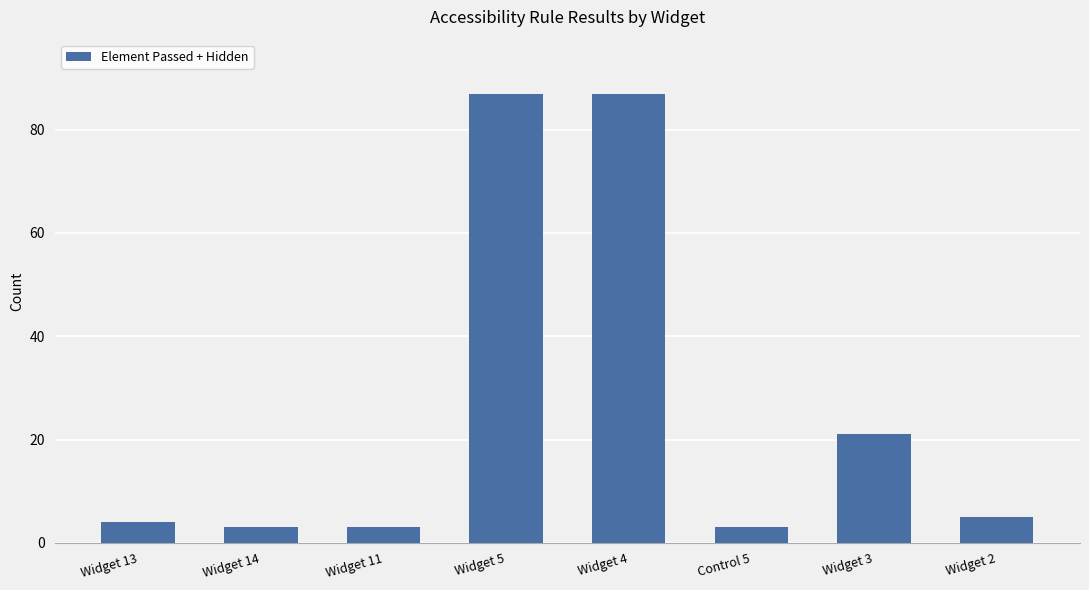

What is the value of the 1st bar from the left?

4